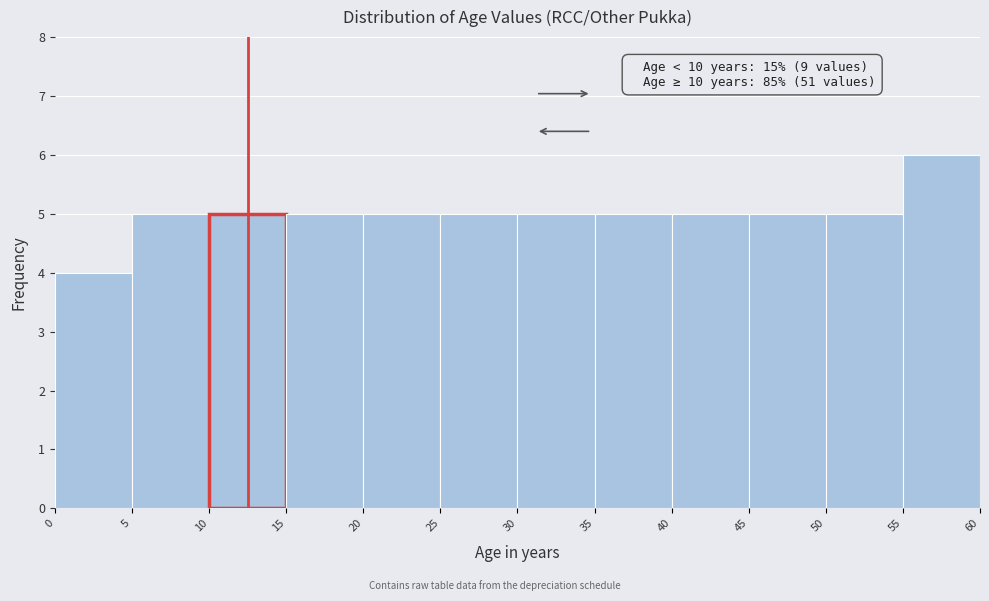

Which range on the x-axis has the tallest bar?

55 to 60